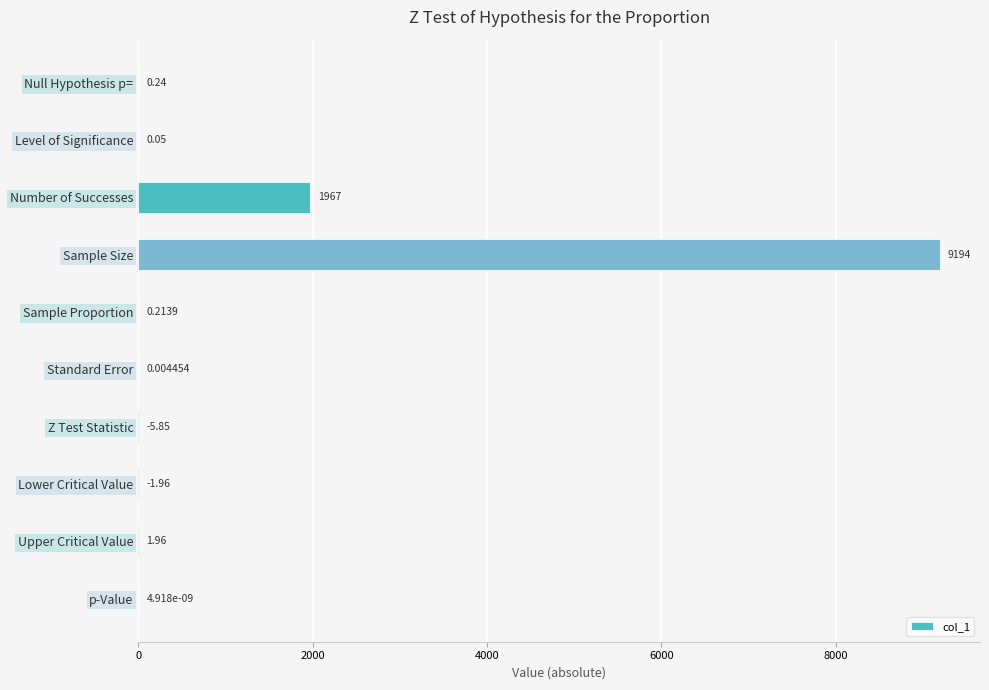

Which has a higher value, p-Value or Upper Critical Value?

Upper Critical Value